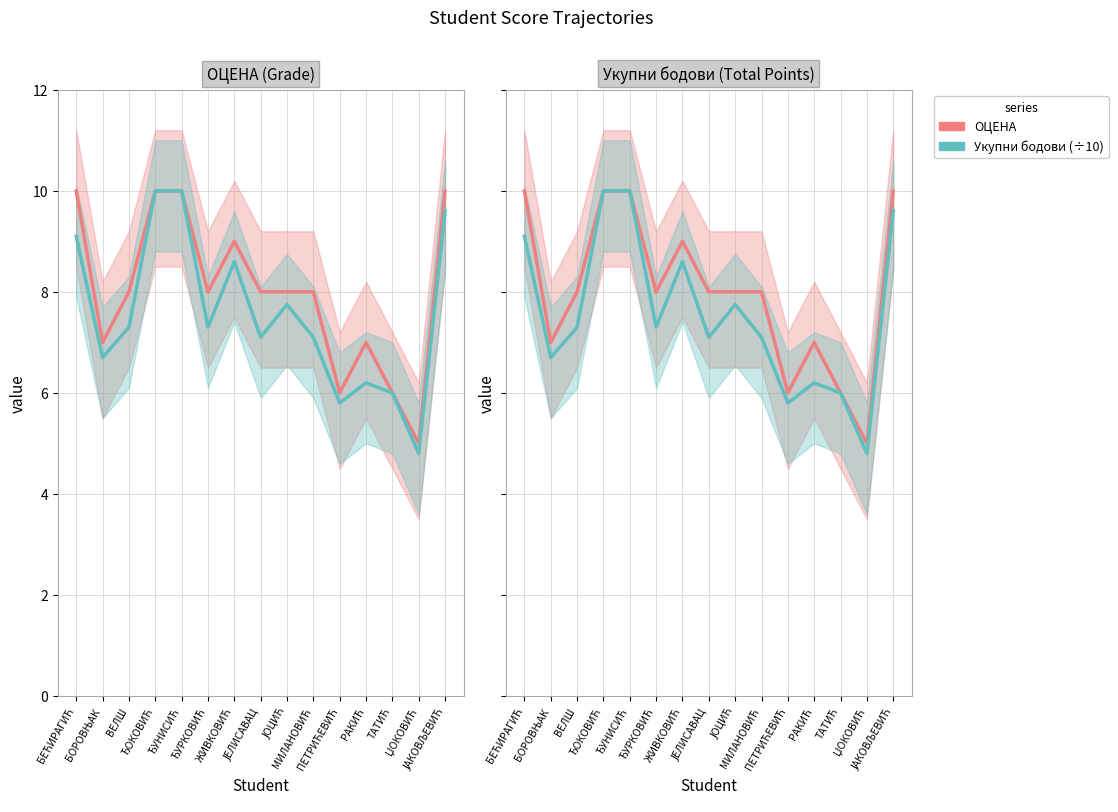

Reading left to right, what are all the values shown in this chart?

ОЦЕНА: БЕЋИРАГИЋ=10.0	БОРОВЊАК=7.0	ВЕЛШ=8.0	ЂОКОВИЋ=10.0	ЂУНИСИЋ=10.0	ЂУРКОВИЋ=8.0	ЖИВКОВИЋ=9.0	ЈЕЛИСАВАЦ=8.0	ЈОЦИЋ=8.0	МИЛАНОВИЋ=8.0	ПЕТРИЋЕВИЋ=6.0	РАКИЋ=7.0	ТАТИЋ=6.0	ЏОКОВИЋ=5.0	ЈАКОВЉЕВИЋ=10.0
Укупни бодови: БЕЋИРАГИЋ=9.1	БОРОВЊАК=6.7	ВЕЛШ=7.3	ЂОКОВИЋ=10.0	ЂУНИСИЋ=10.0	ЂУРКОВИЋ=7.3	ЖИВКОВИЋ=8.6	ЈЕЛИСАВАЦ=7.1	ЈОЦИЋ=7.8	МИЛАНОВИЋ=7.1	ПЕТРИЋЕВИЋ=5.8	РАКИЋ=6.2	ТАТИЋ=6.0	ЏОКОВИЋ=4.8	ЈАКОВЉЕВИЋ=9.6